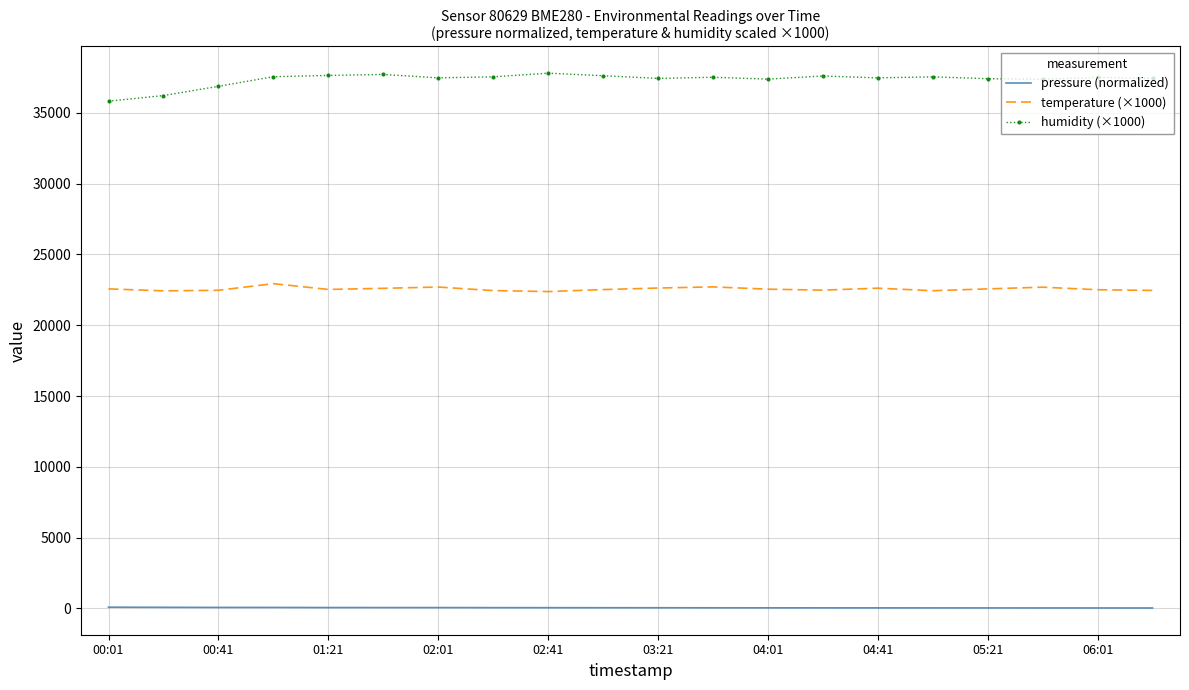

True or false: humidity (×1000) and pressure (normalized) intersect in this chart.

False